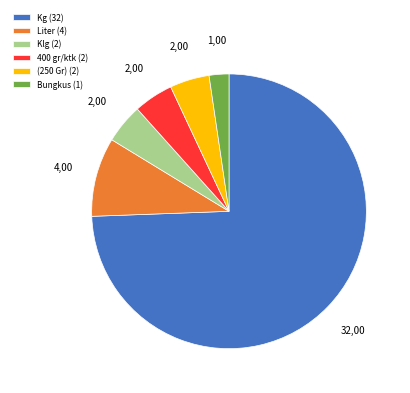

How many segments does this pie chart have?

6